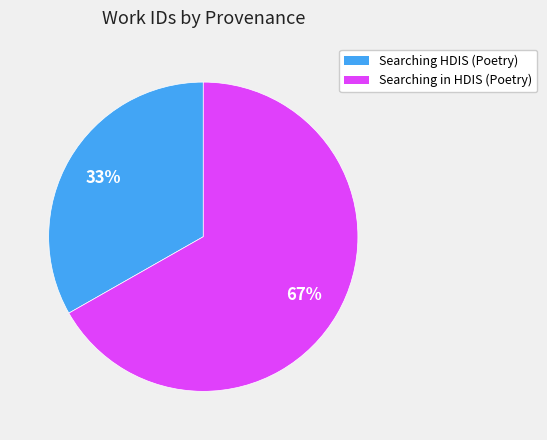

To the nearest percent, what is the difference between the largest and smallest slice percentages?

34%